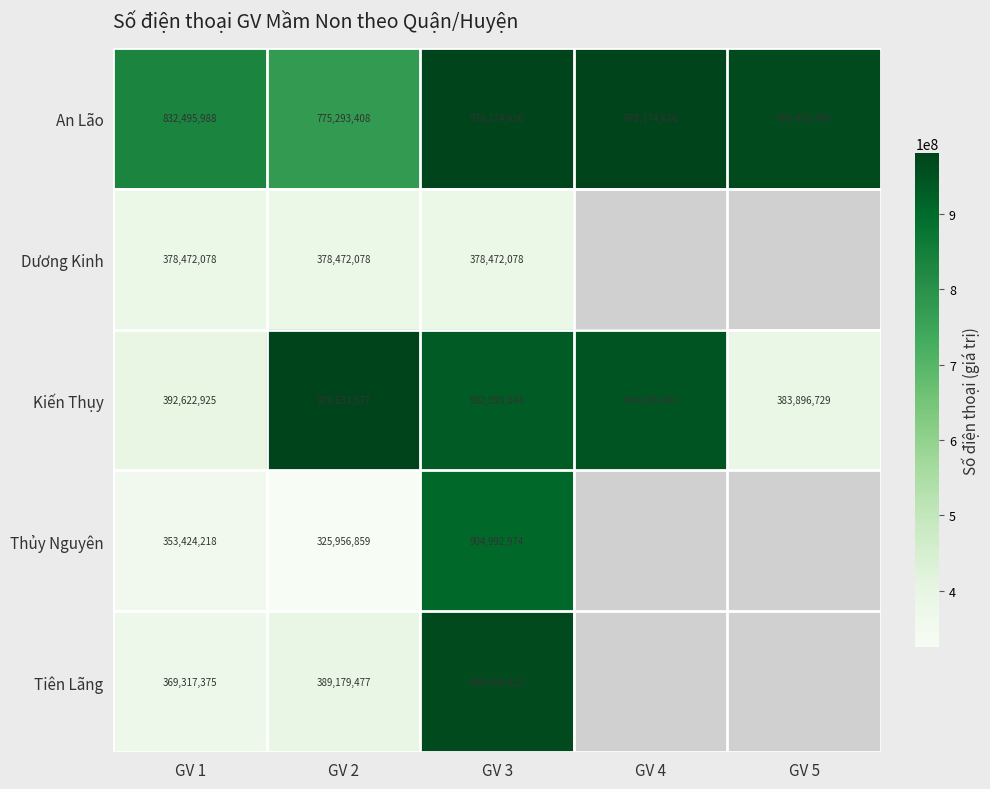

True or false: Tiên Lãng has a value of 189146349.2 at GV 1.

False